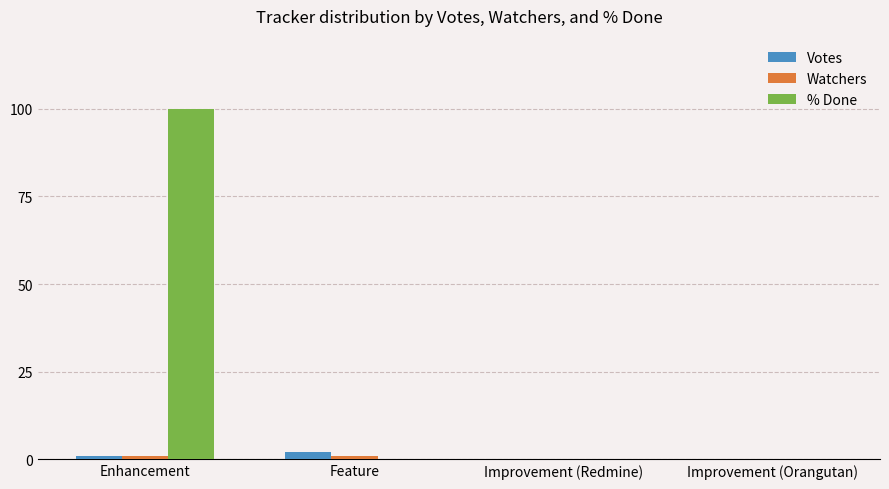

Which series changed the most between Enhancement and Improvement (Redmine)?

% Done